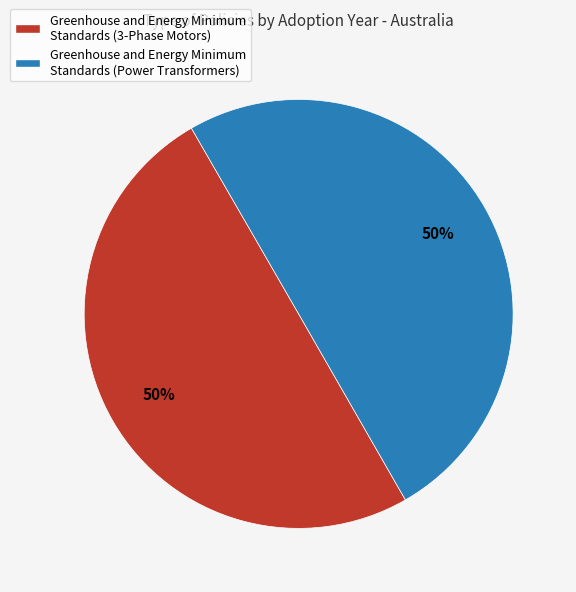

The Greenhouse and Energy Minimum Standards (Power Transformers) slice represents 50% of the pie. True or false?

True